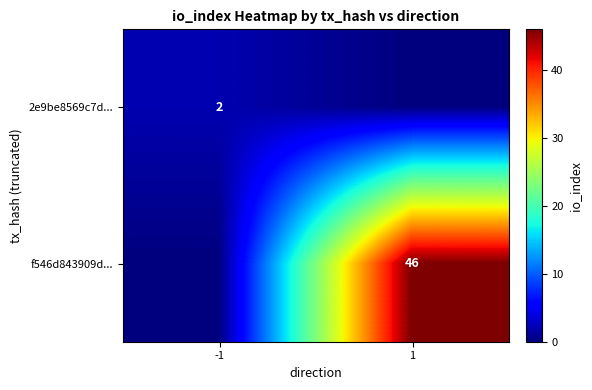

Between 1 and -1, which is larger?

-1